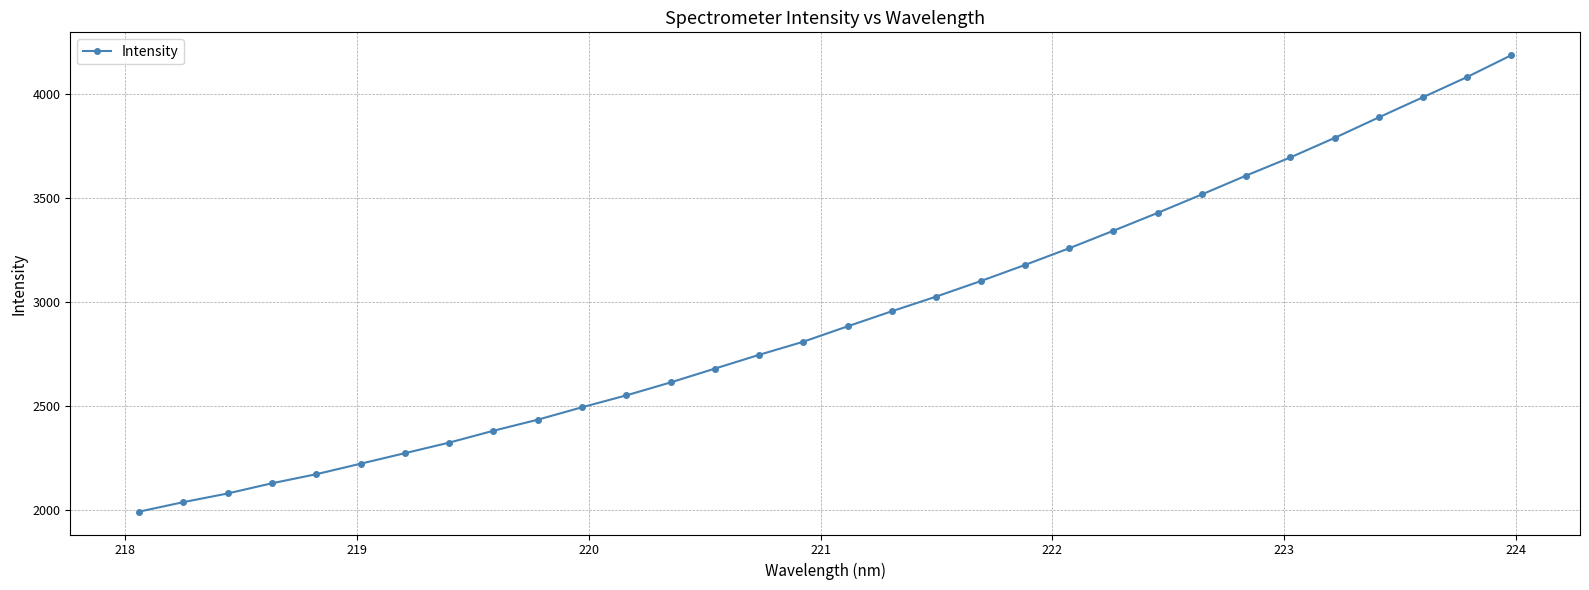

True or false: there are more than 2 points higher than both neighbors.

False